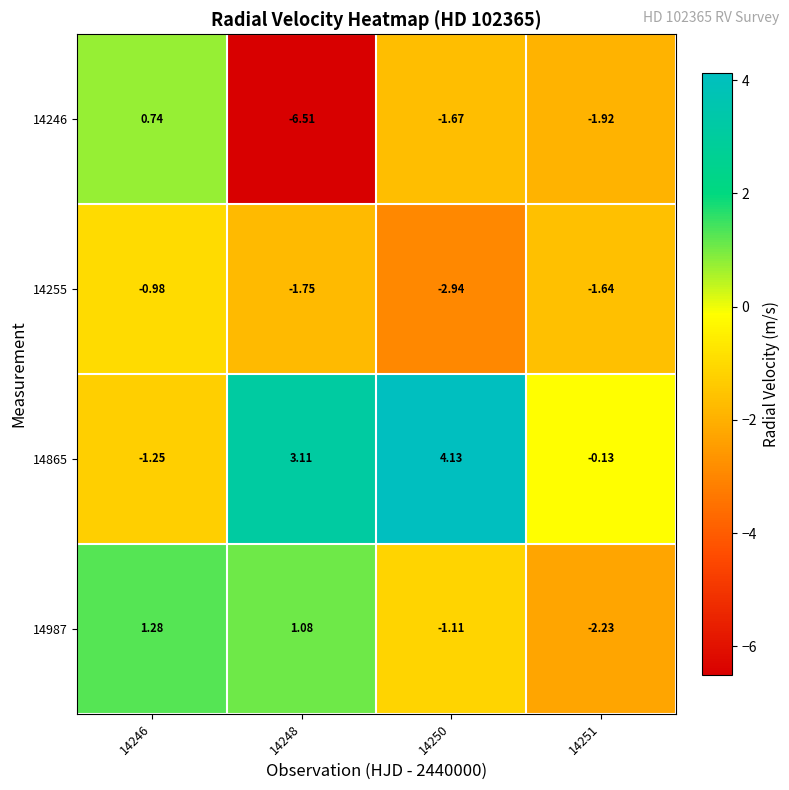

Is the value of 14255 at 14248 greater than the value of 14246 at 14251?

Yes